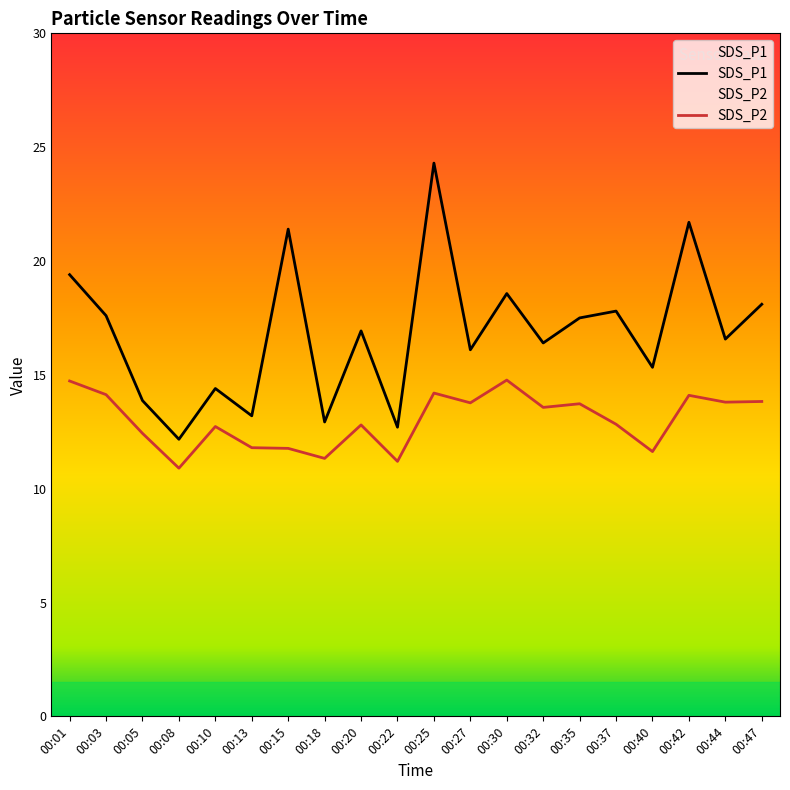

True or false: SDS_P1 and SDS_P2 intersect in this chart.

False